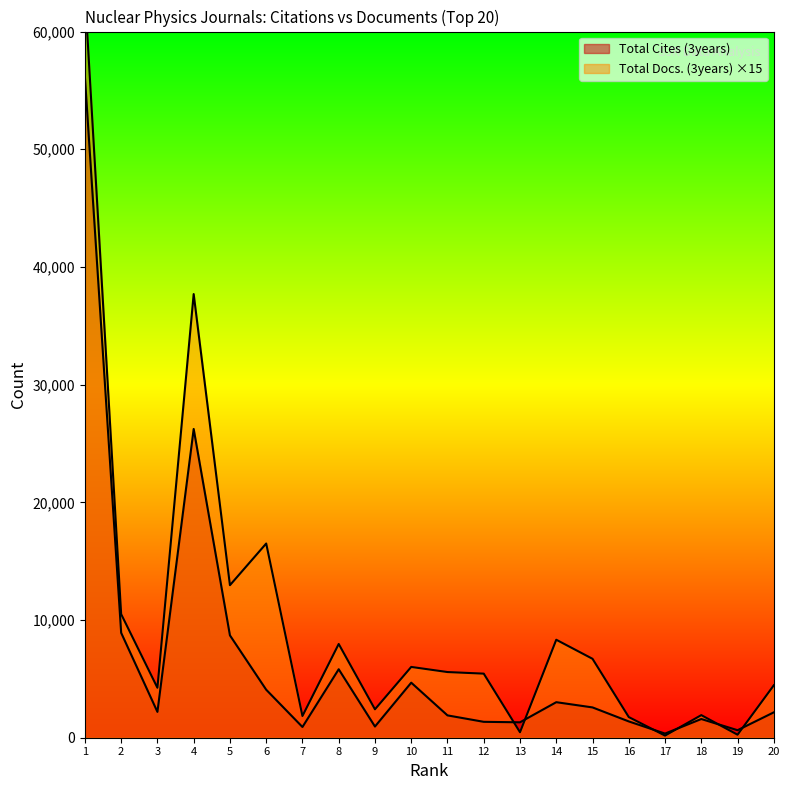

Reading left to right, what are all the values shown in this chart?

Total Cites (3years): 56142	8913	2196	26233	8697	4079	912	5818	951	4677	1898	1351	1310	3019	2575	1385	352	1589	639	2157
Total Docs. (3years): 63285	10500	4245	37695	12960	16500	1845	7965	2415	6015	5580	5445	465	8325	6705	1755	180	1920	255	4455